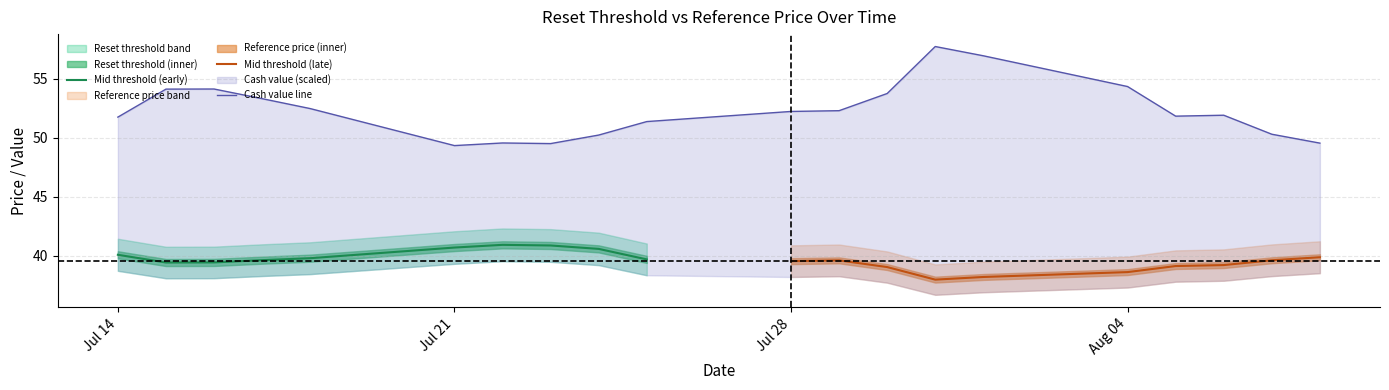

True or false: Reset threshold and Cash value intersect in this chart.

False